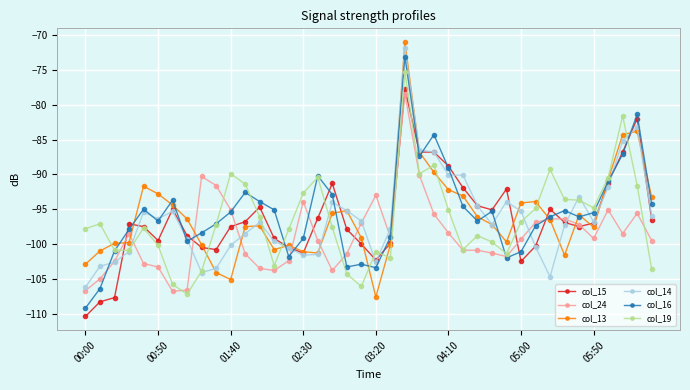

Which series has the largest total across all categories?

col_16